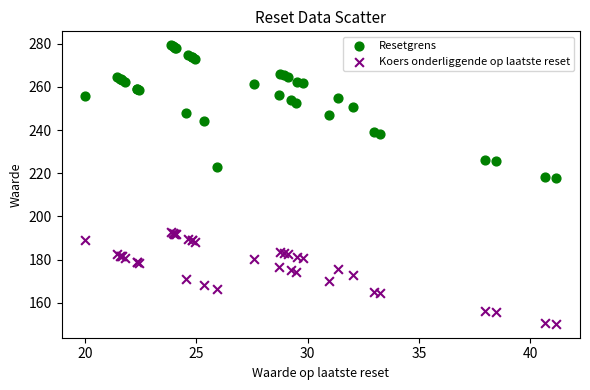

Which series reaches the minimum Y coordinate?

Koers onderliggende op laatste reset